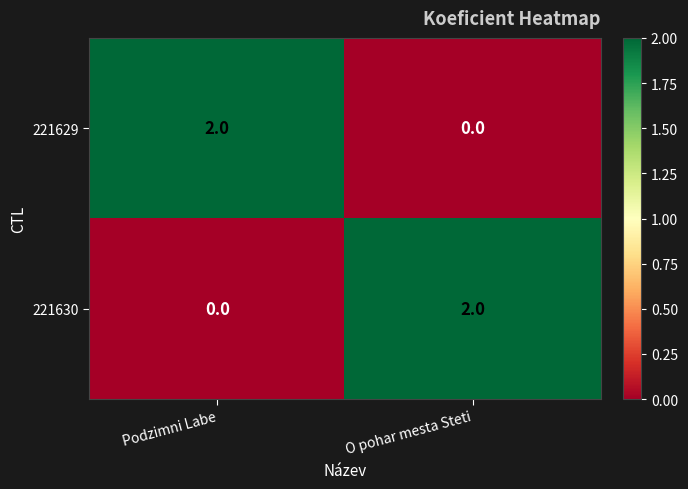

True or false: 221630 has a value of 0 at Podzimni Labe.

True